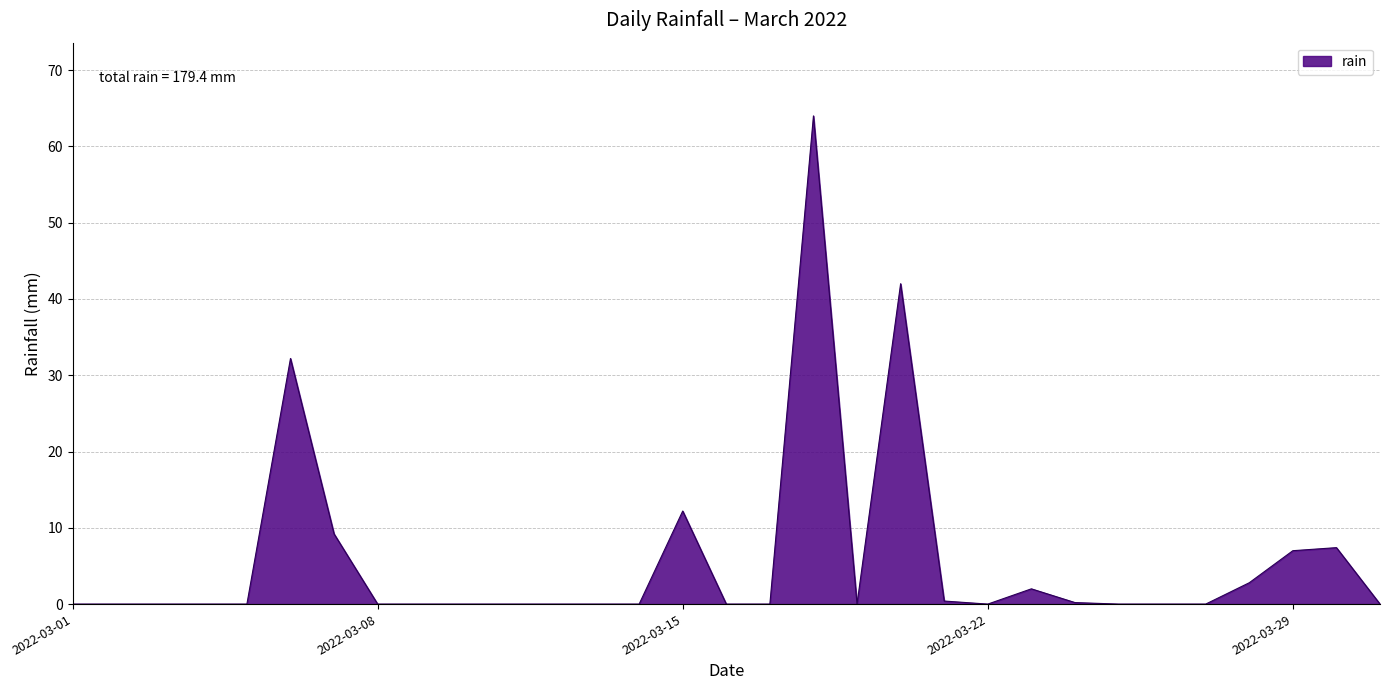

What is the maximum value shown in the chart?

64.0